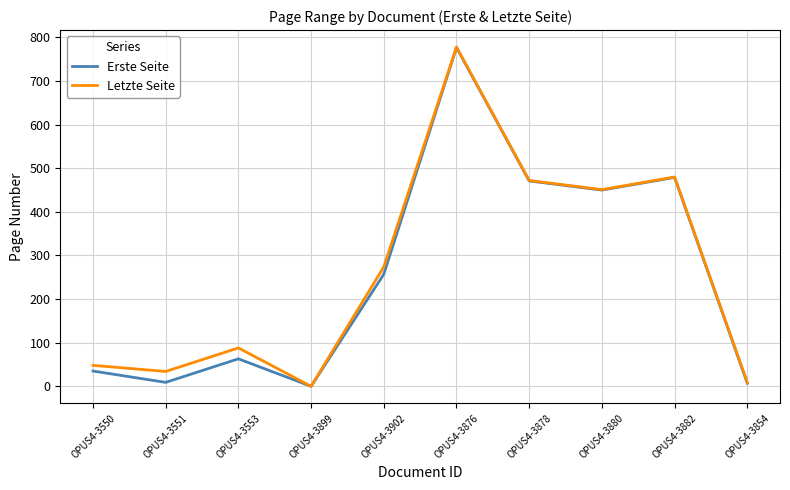

True or false: Letzte Seite has more than 2 points higher than both neighbors.

True